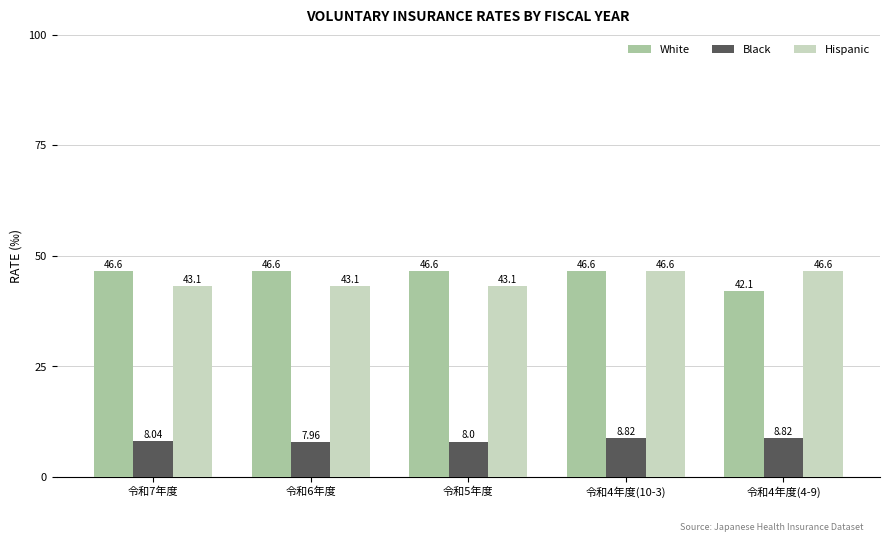

The Hispanic series shows 46.6 at 令和4年度(4-9). True or false?

True